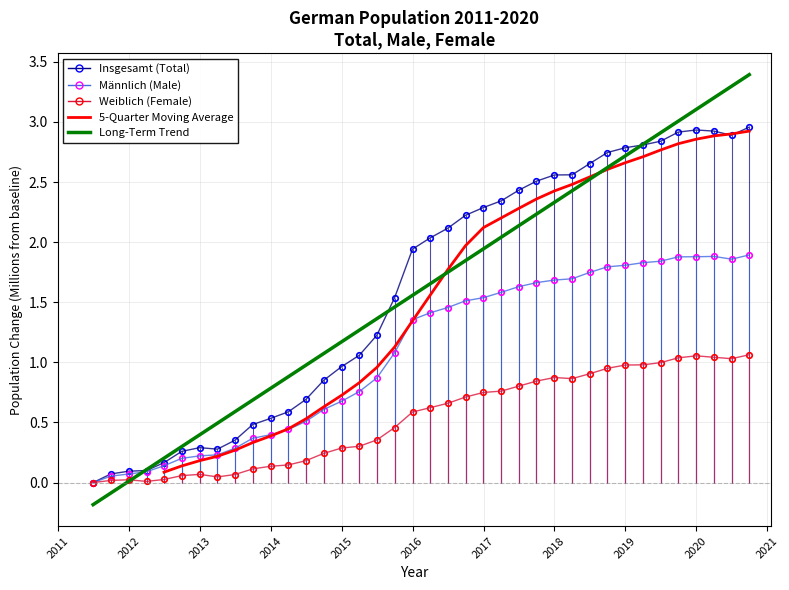

Is it true that Weiblich equals 0.3 at 31.12.2015?

False